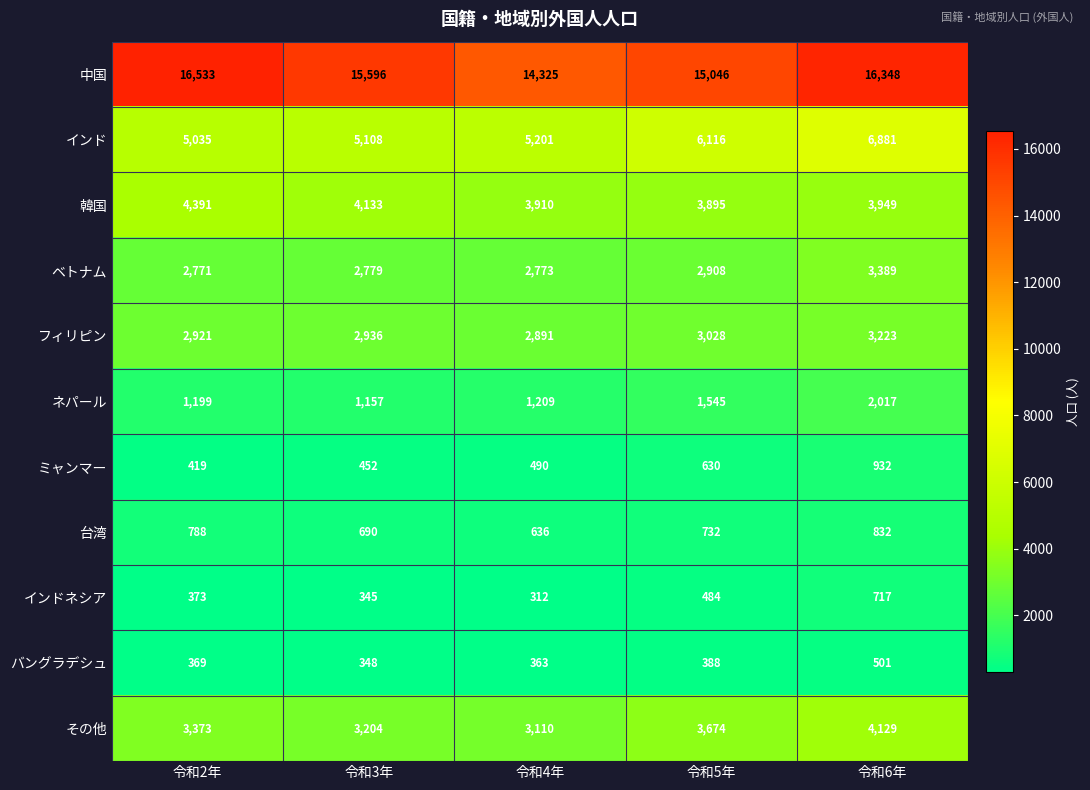

What is the maximum value for 韓国?

4391